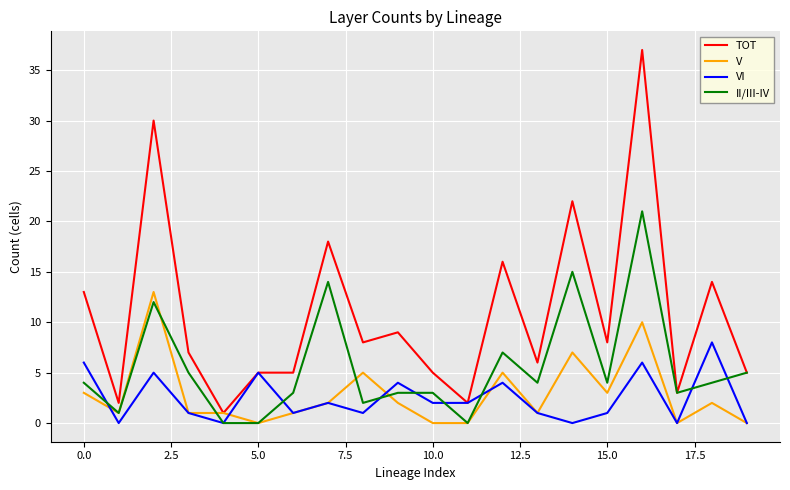

Which series has the largest range (max minus min)?

TOT